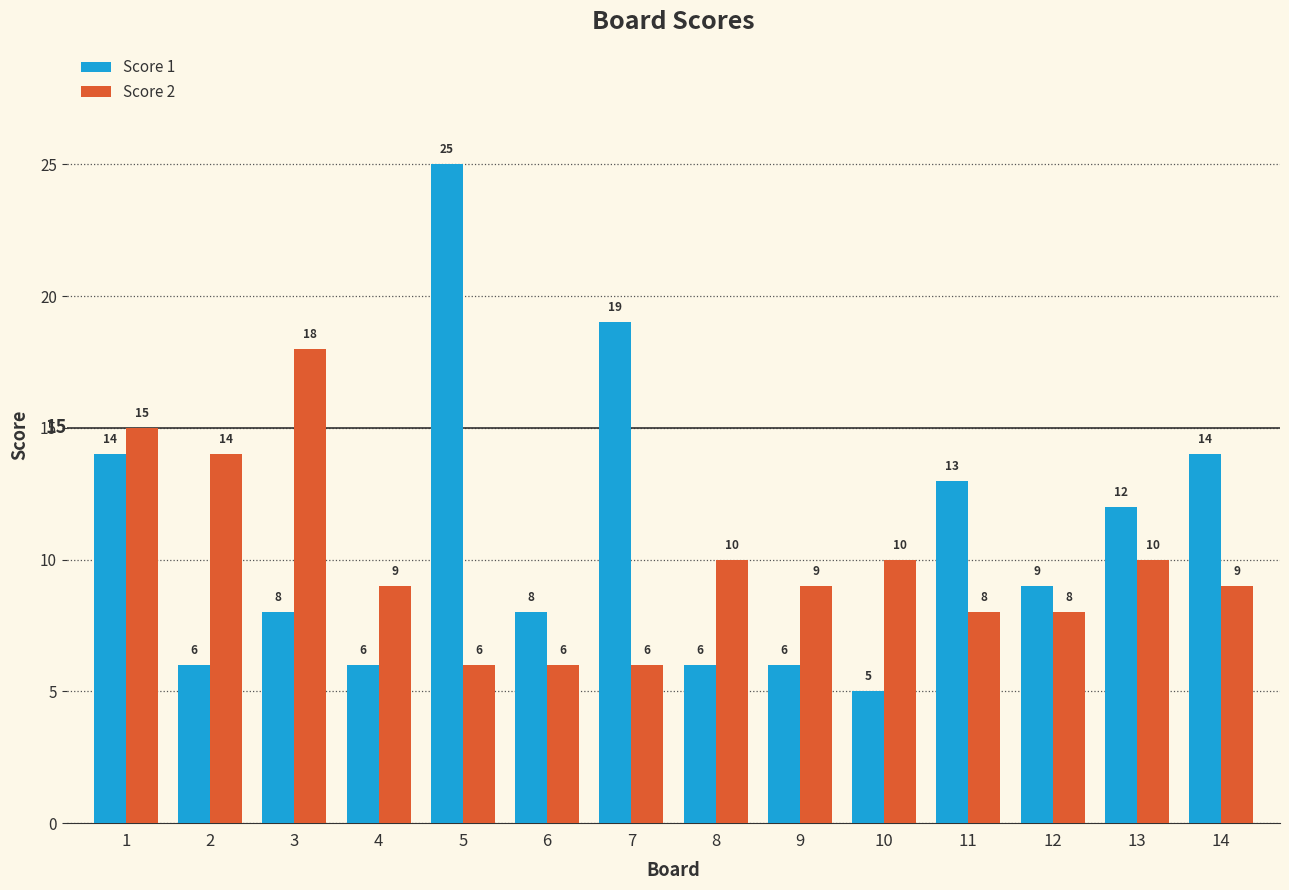

Reading left to right, transcribe all the data shown in this chart.

Score 1: 14	6	8	6	25	8	19	6	6	5	13	9	12	14
Score 2: 15	14	18	9	6	6	6	10	9	10	8	8	10	9